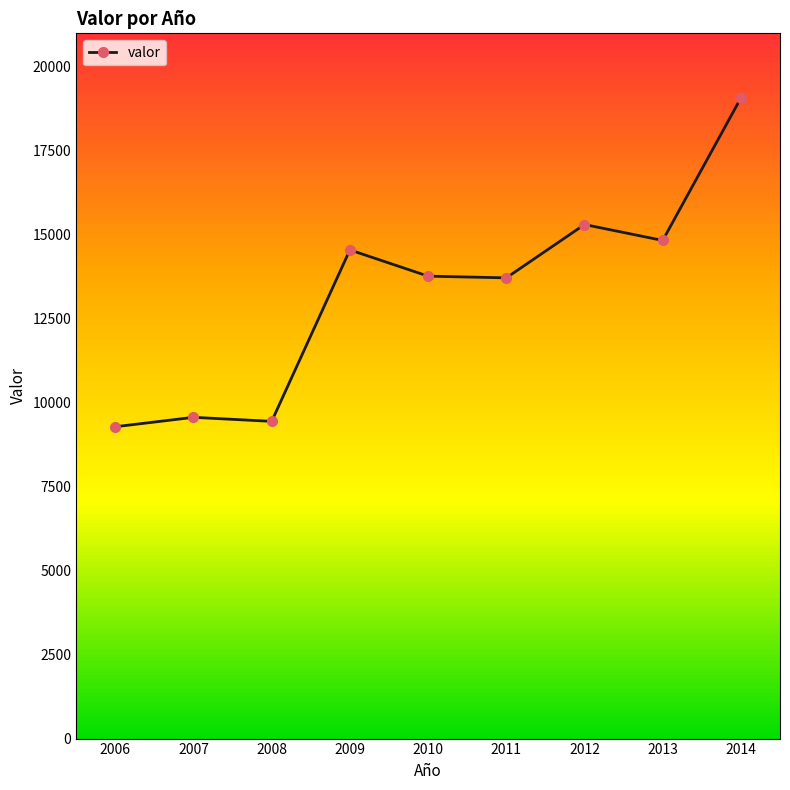

What value does the data have at 2008, to the nearest 100?

9400